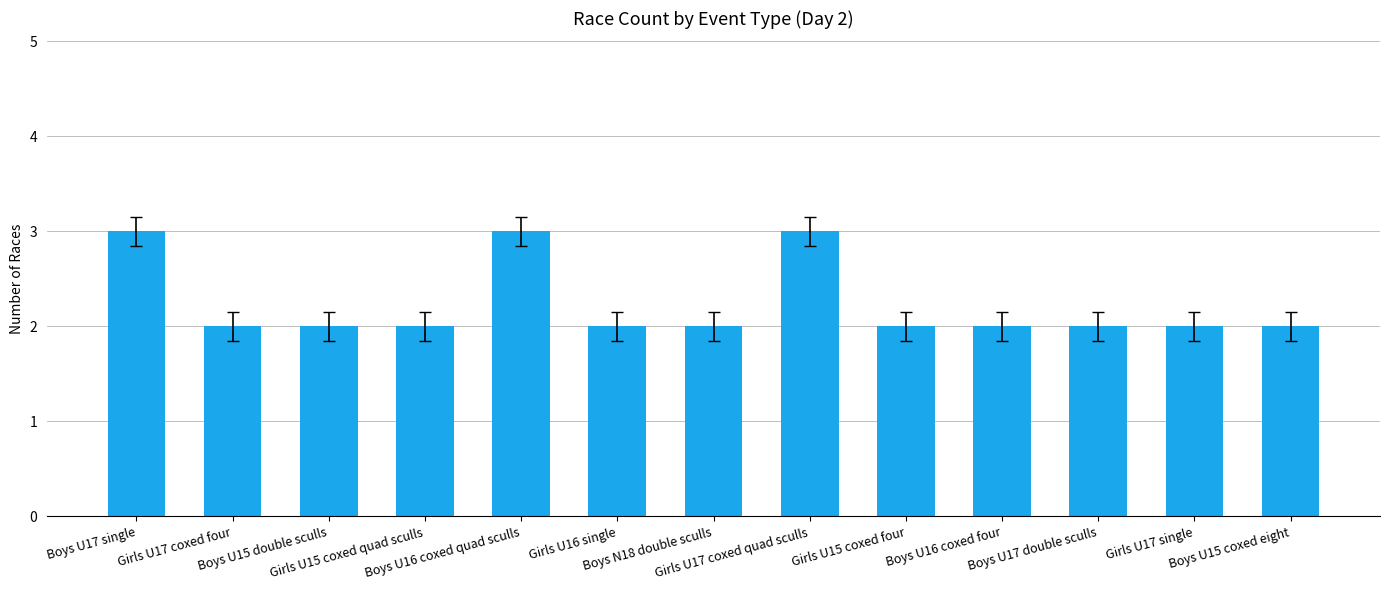

What is the label of the 9th bar from the right?

Boys U16 coxed quad sculls